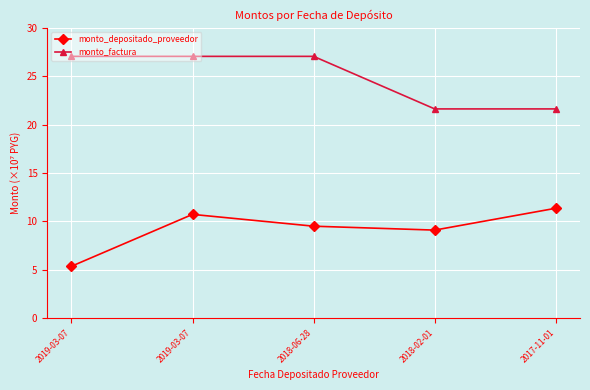

The monto_depositado_proveedor series shows 8.3 at 2019-03-07. True or false?

False